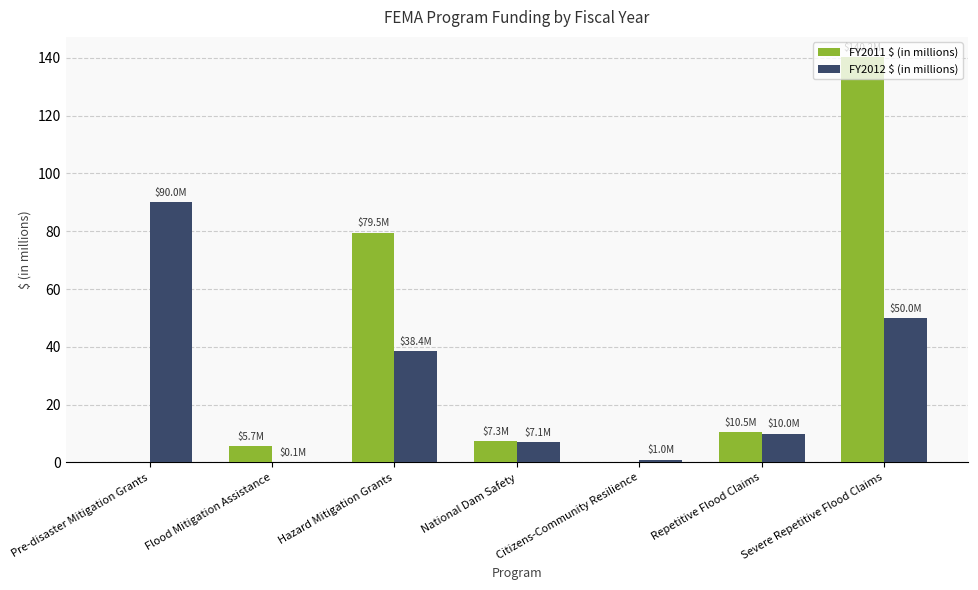

Reading right to left, extract all data points from this chart.

FY2011 $ (in millions): Severe Repetitive Flood Claims=140.2	Repetitive Flood Claims=10.5	Citizens-Community Resilience=0.0	National Dam Safety=7.3	Hazard Mitigation Grants=79.5	Flood Mitigation Assistance=5.7	Pre-disaster Mitigation Grants=0.0
FY2012 $ (in millions): Severe Repetitive Flood Claims=50.0	Repetitive Flood Claims=10.0	Citizens-Community Resilience=1.0	National Dam Safety=7.1	Hazard Mitigation Grants=38.4	Flood Mitigation Assistance=0.1	Pre-disaster Mitigation Grants=90.0